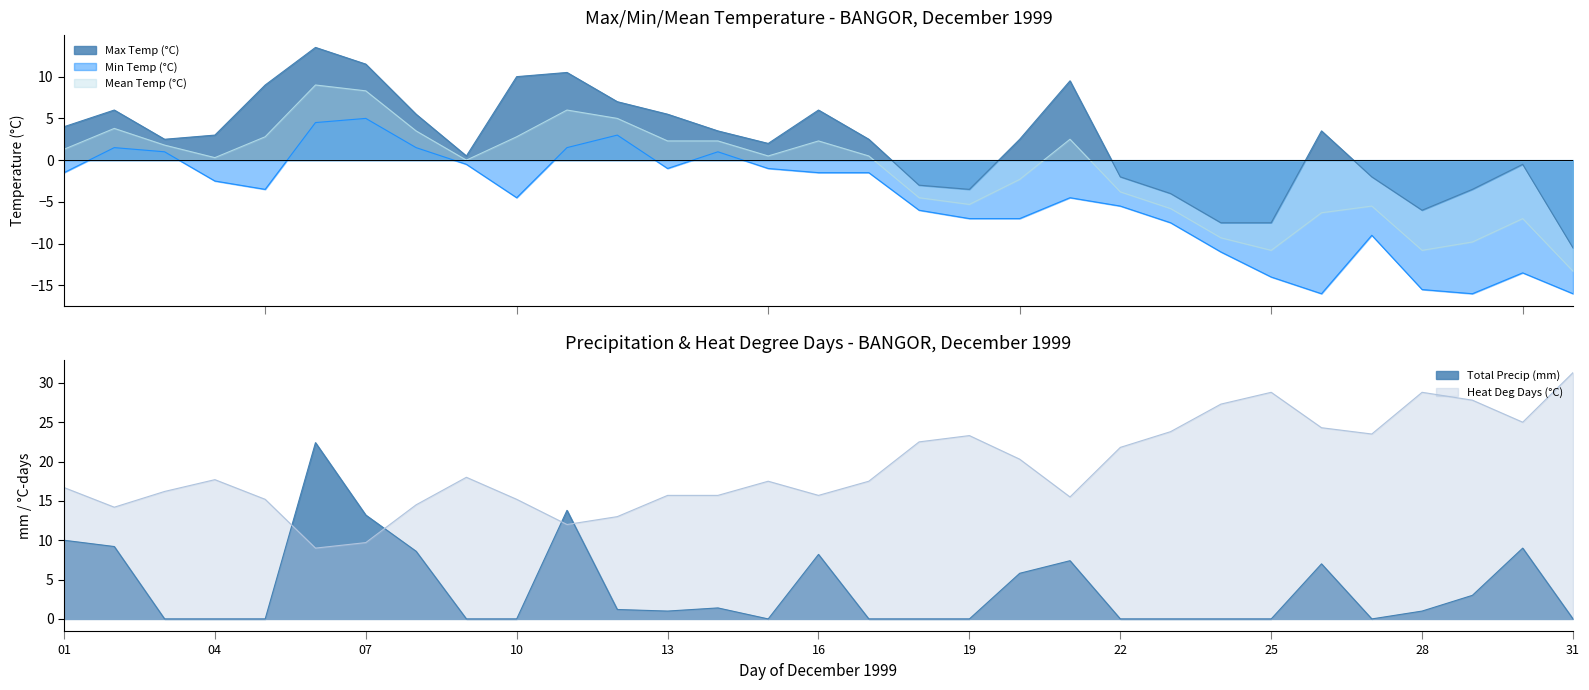

At how many categories does at least one series exceed 0?

31